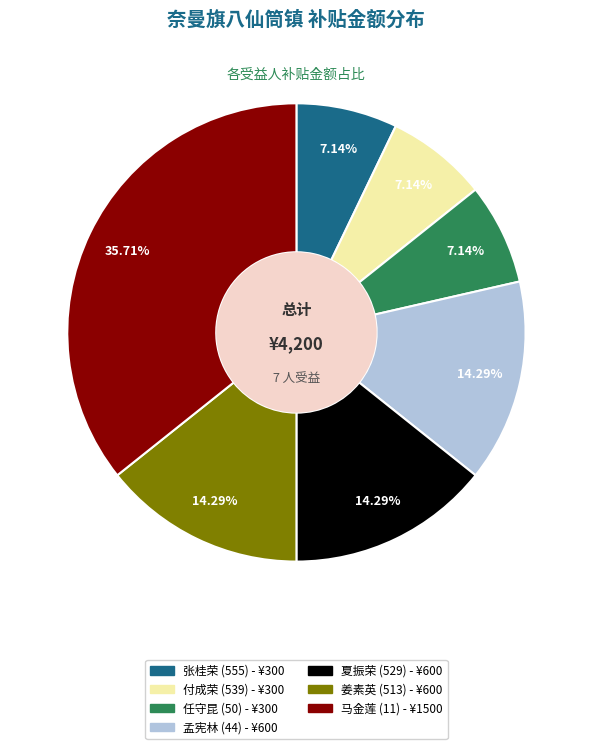

Count the number of slices in the pie.

7